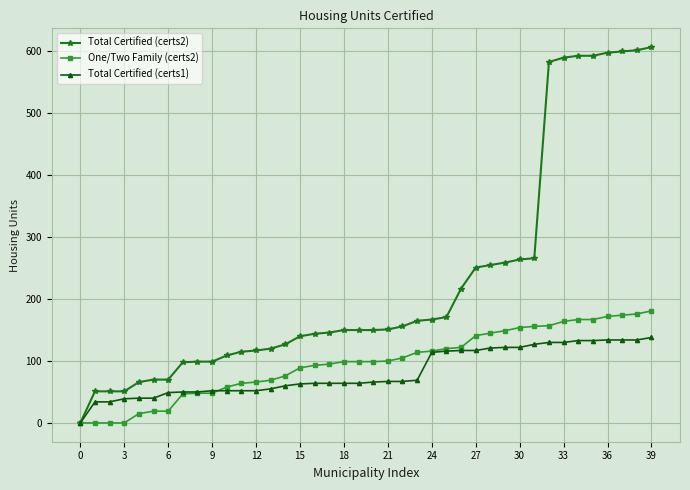

Which series has the largest range (max minus min)?

Total Certified (certs2)